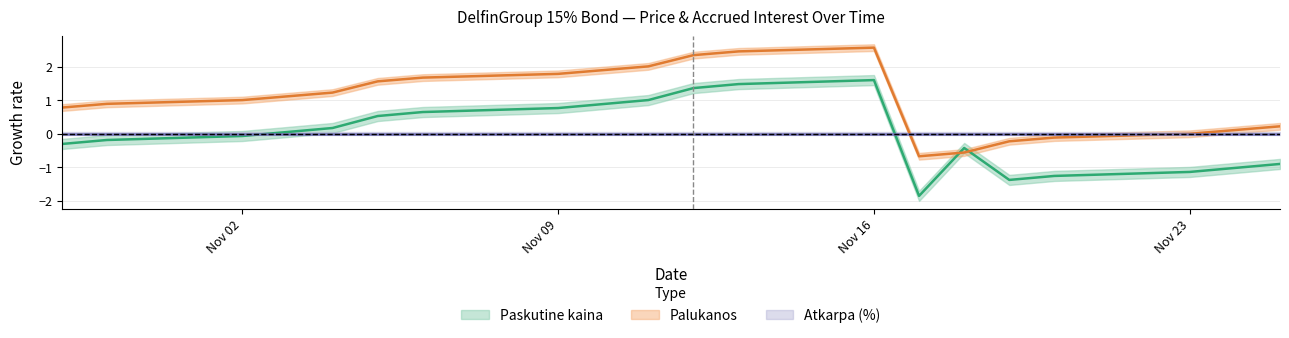

True or false: Paskutine kaina has a value of -0.0 at Nov 02.

False